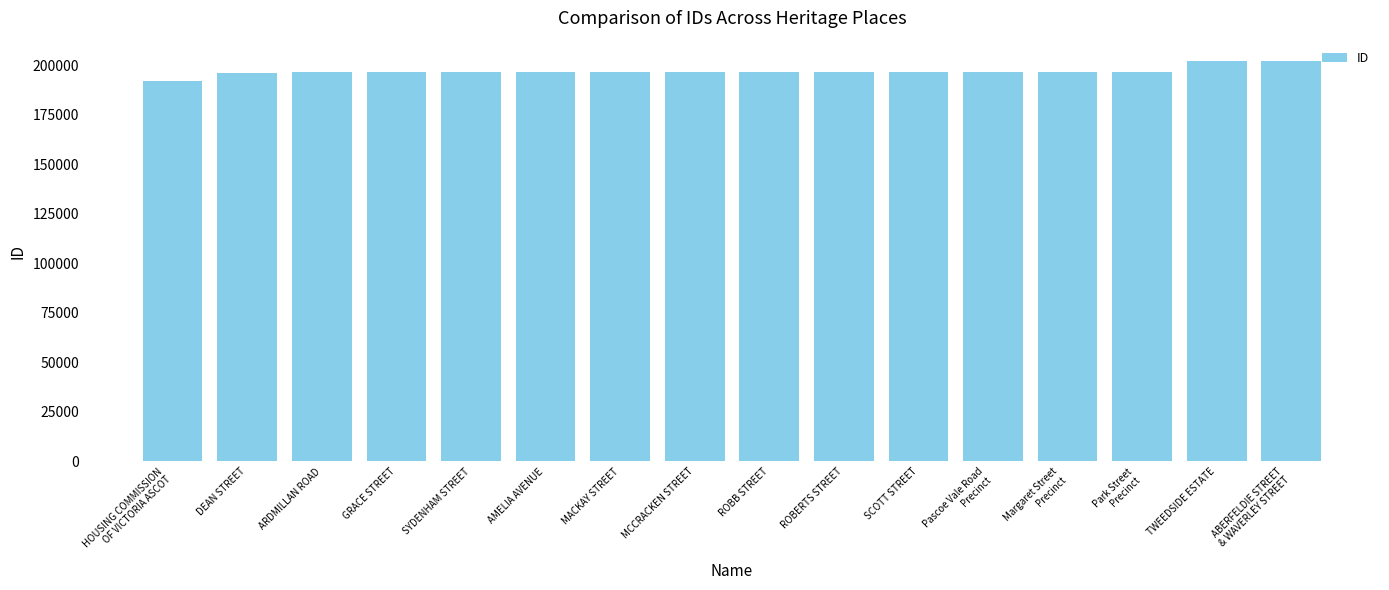

Is it true that the value at GRACE STREET is 196296?

True